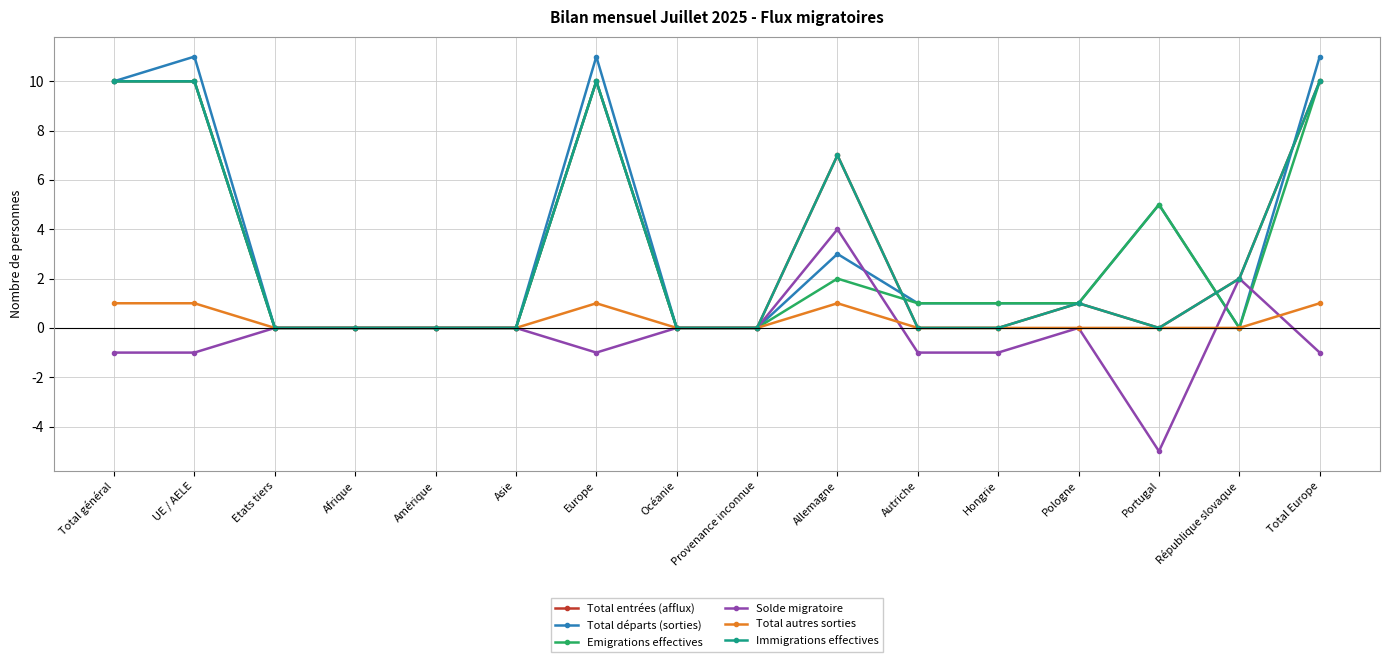

Is this an area chart (filled region under the line)?

No